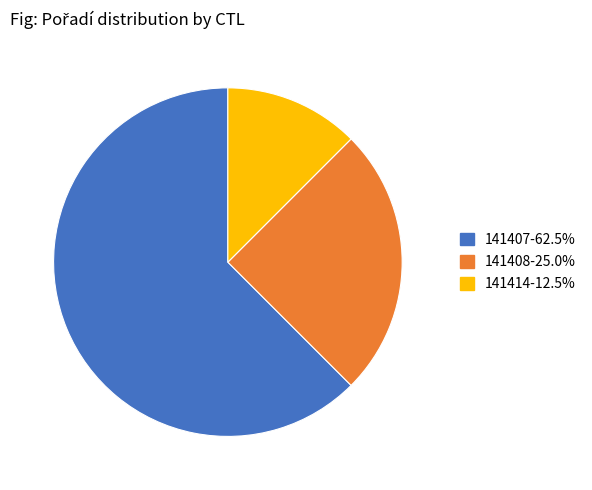

Which slice is the largest?

141407